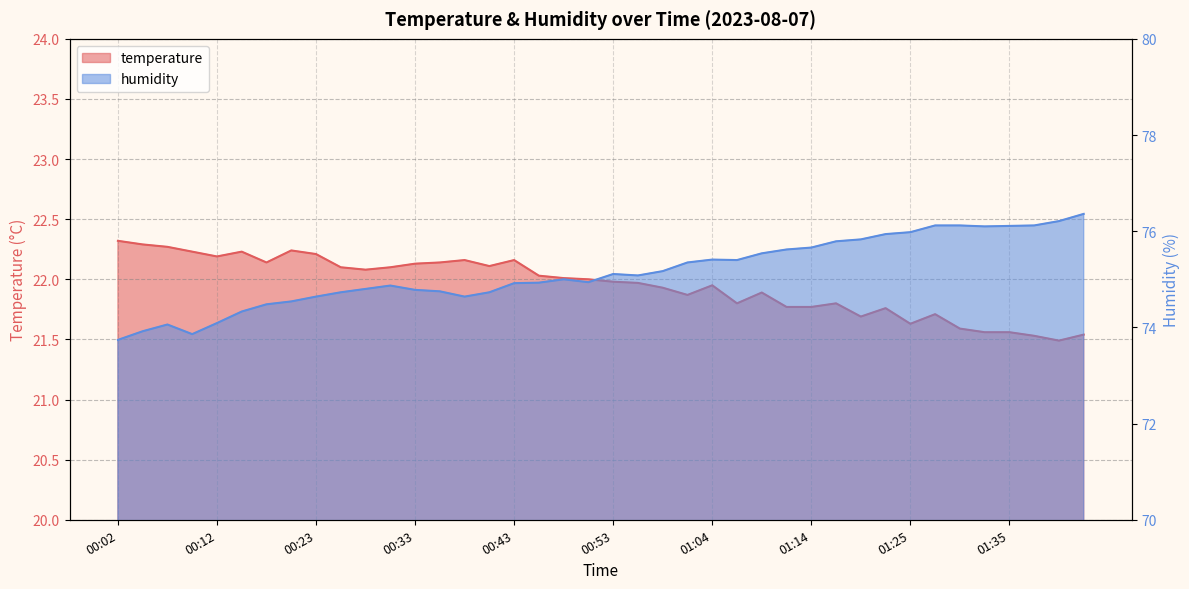

True or false: humidity has more than 0 interior local peaks.

True